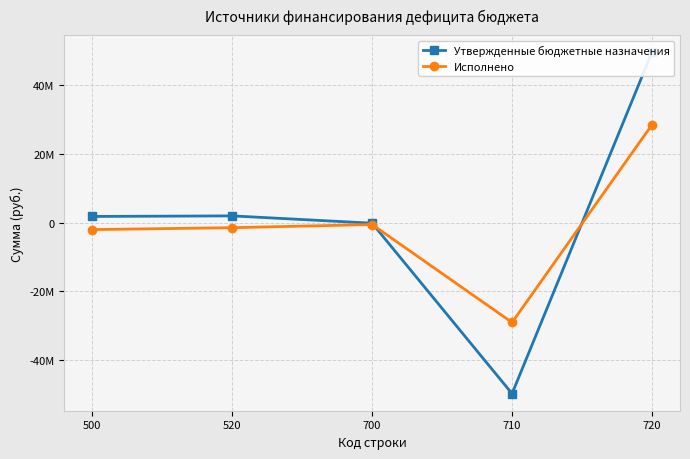

Between which two adjacent categories do Исполнено and Утвержденные бюджетные назначения first intersect?

700 and 710